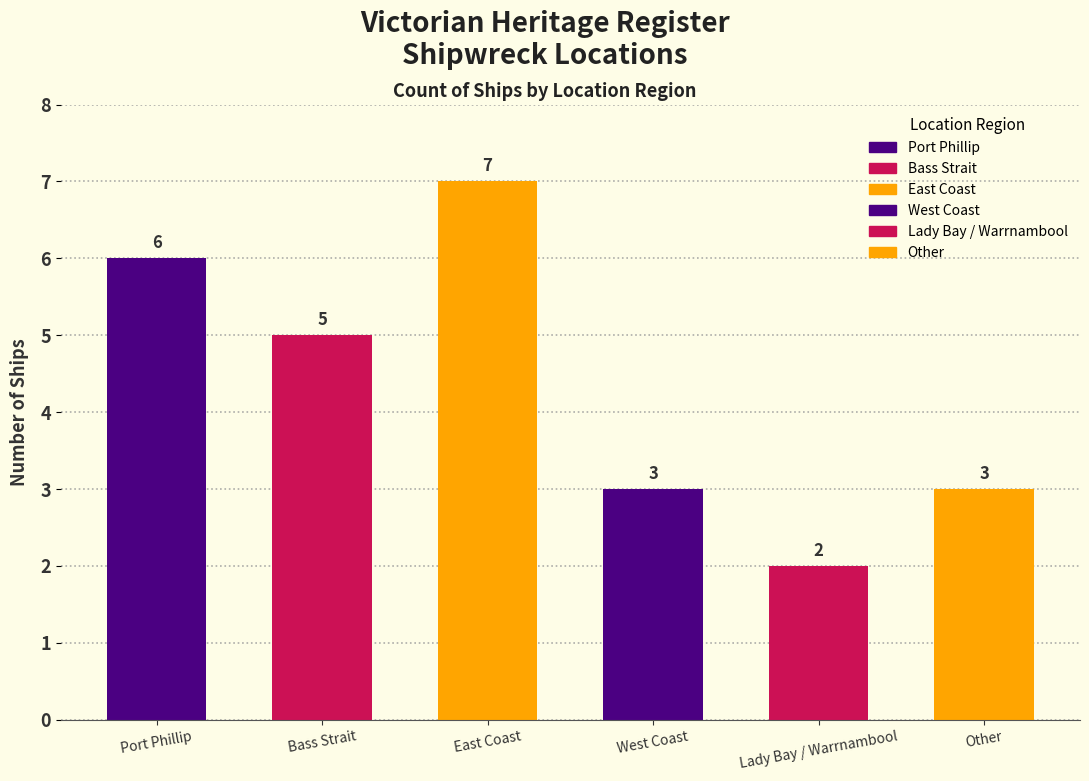

Approximately how many times larger is the value at Lady Bay / Warrnambool compared to West Coast?

0.7